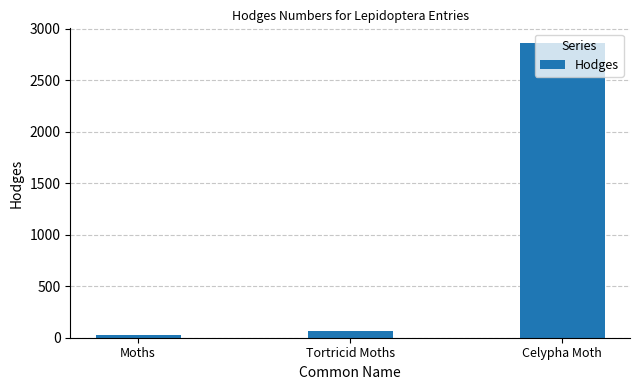

What is the change in value from Moths to Celypha Moth?

+2830.0